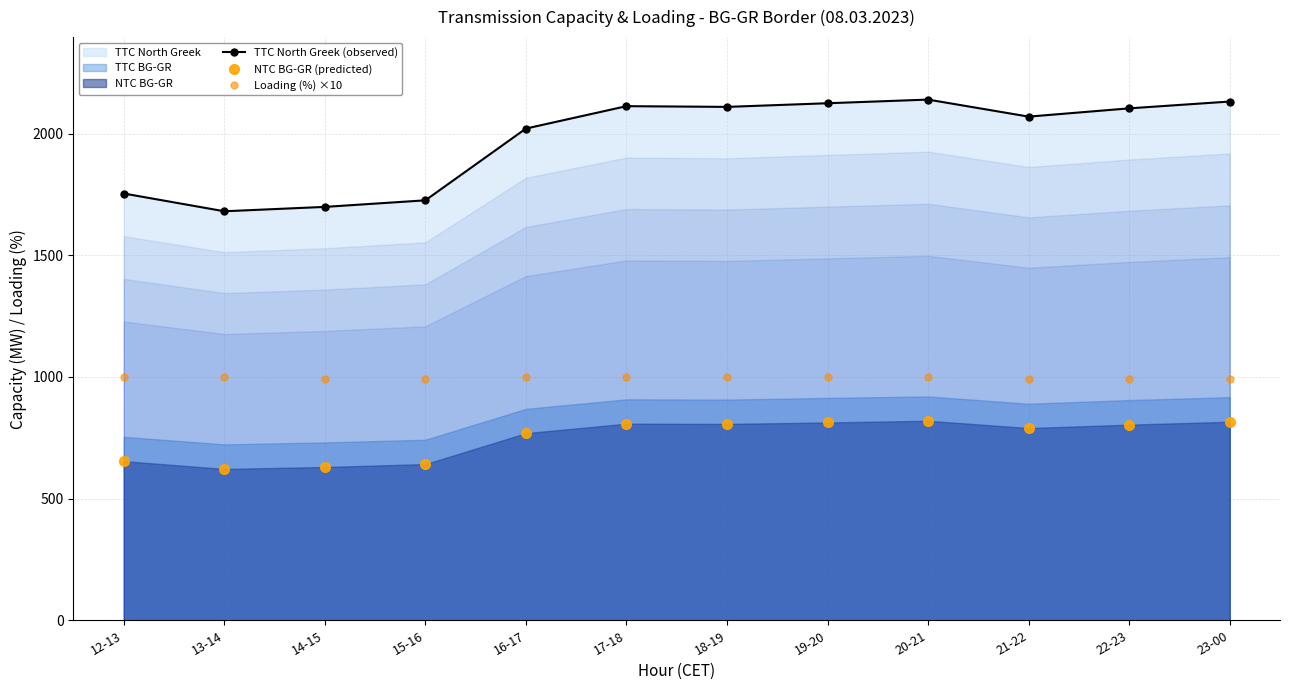

List the labels in order of TTC North Greek (observed) value, smallest first.

13-14, 14-15, 15-16, 12-13, 16-17, 21-22, 22-23, 18-19, 17-18, 19-20, 23-00, 20-21